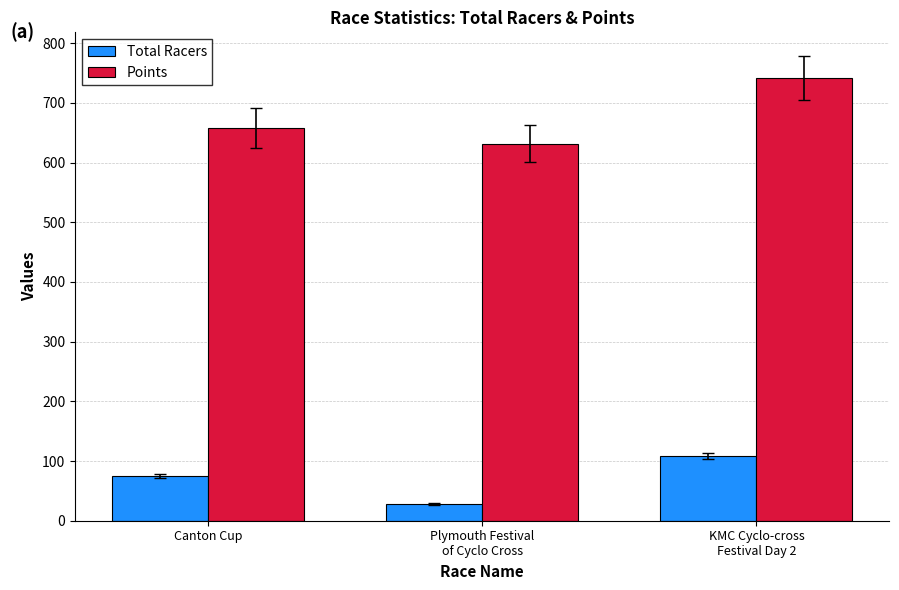

Which series has the widest spread of values?

Points